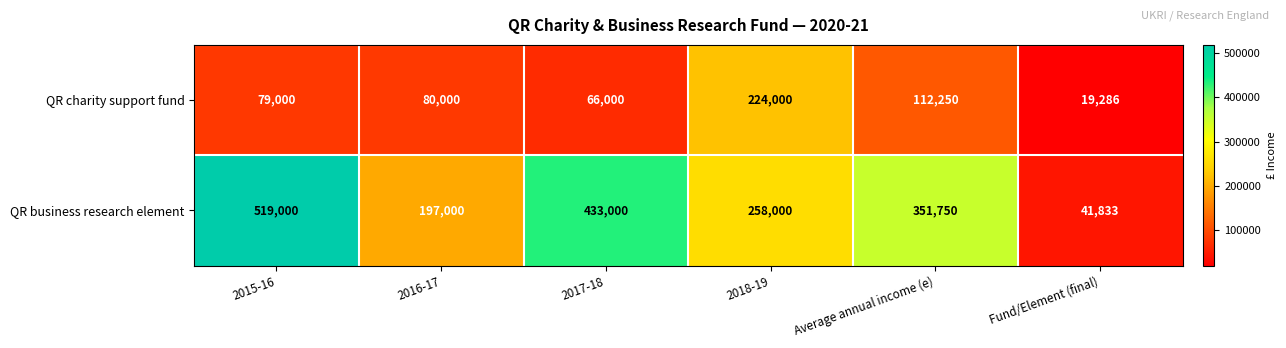

At 2015-16, list the series in order from largest to smallest.

QR business research element, QR charity support fund